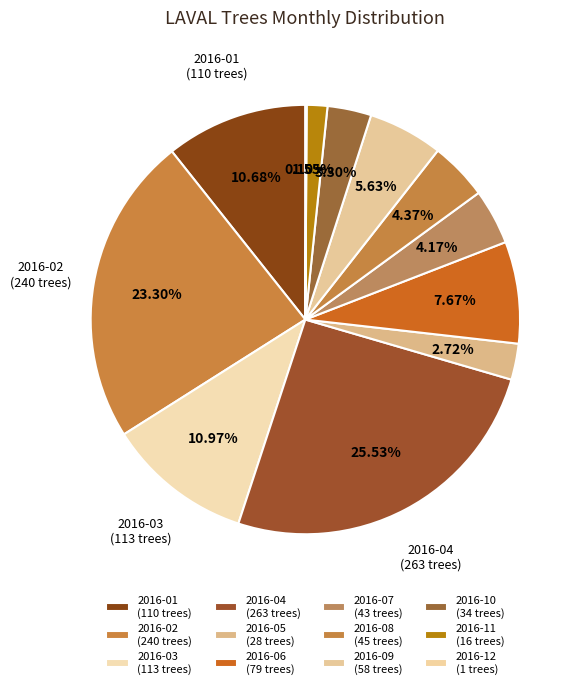

What percentage is the 2016-05 slice, to the nearest percent?

3%